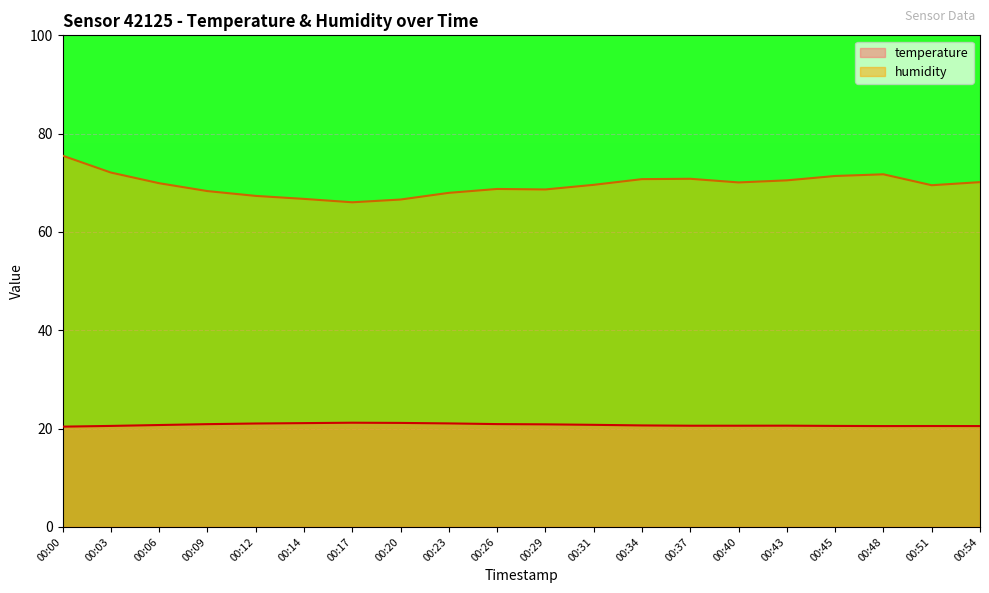

List the series in order of their overall mean, lowest first.

temperature, humidity